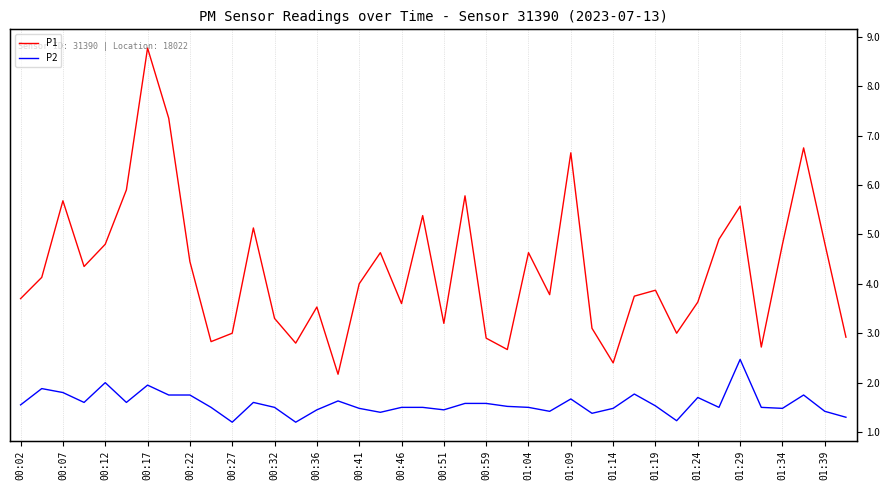

Where is P1 nearest to the value 5?

33